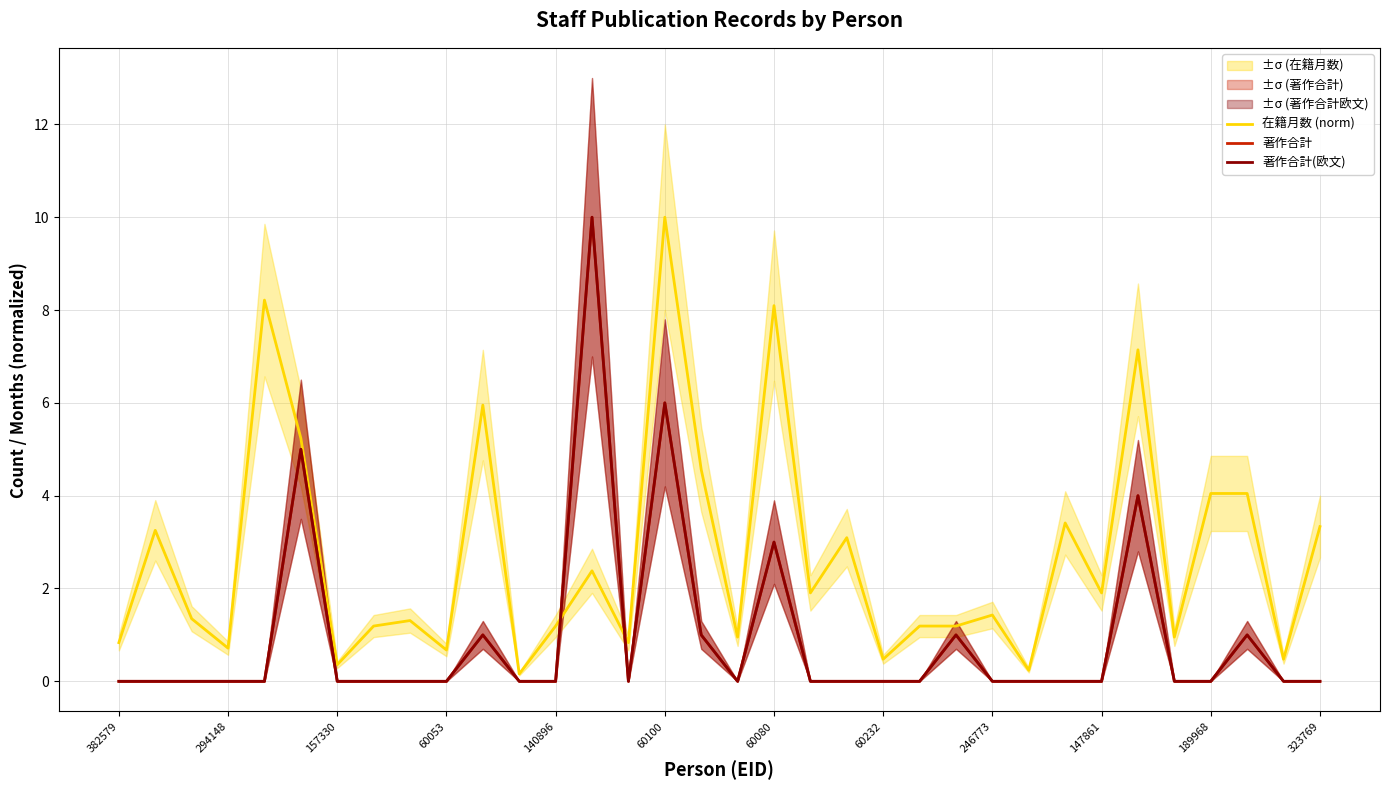

Is it true that 著作合計 equals 6.2 at 28?

False